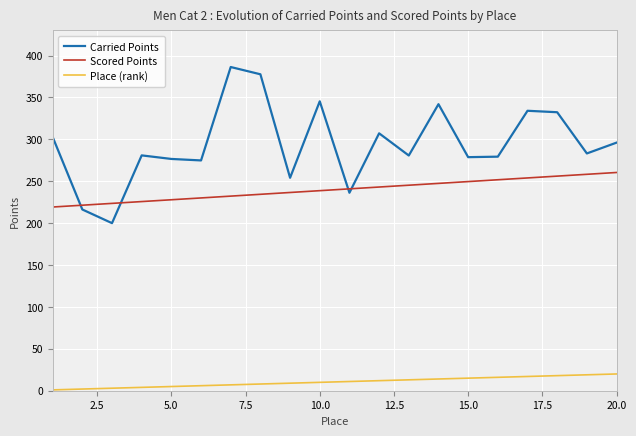

What are all the series names shown in the legend?

Carried Points, Scored Points, Place (rank)